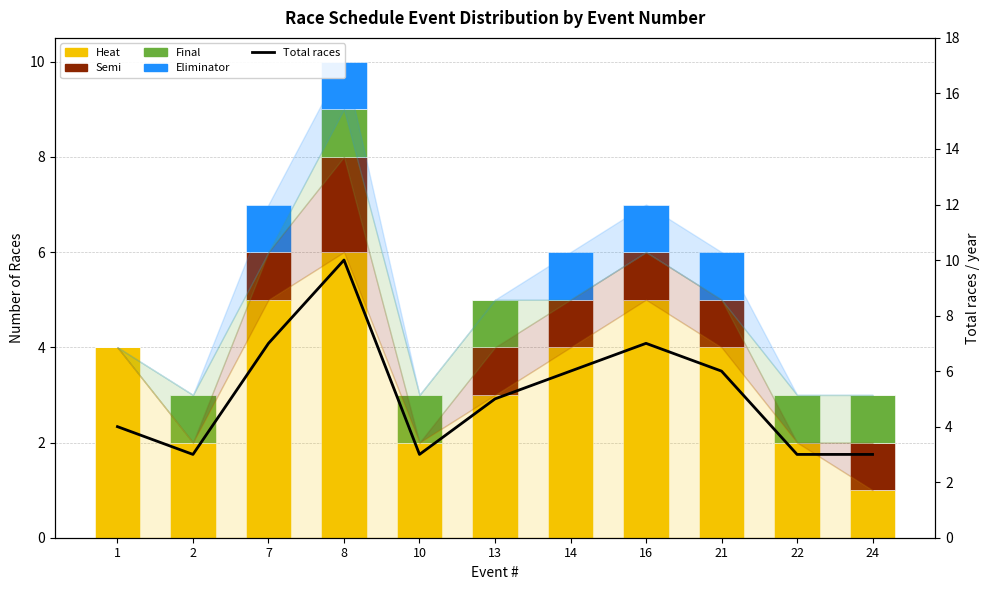

True or false: Semi has a value of 1 at 14.

True